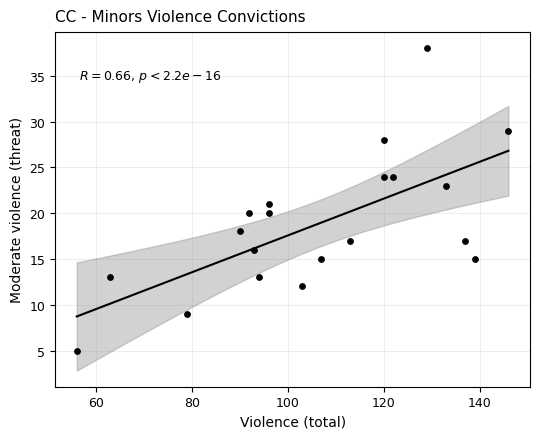

What is the range of X values (max minus min)?

90